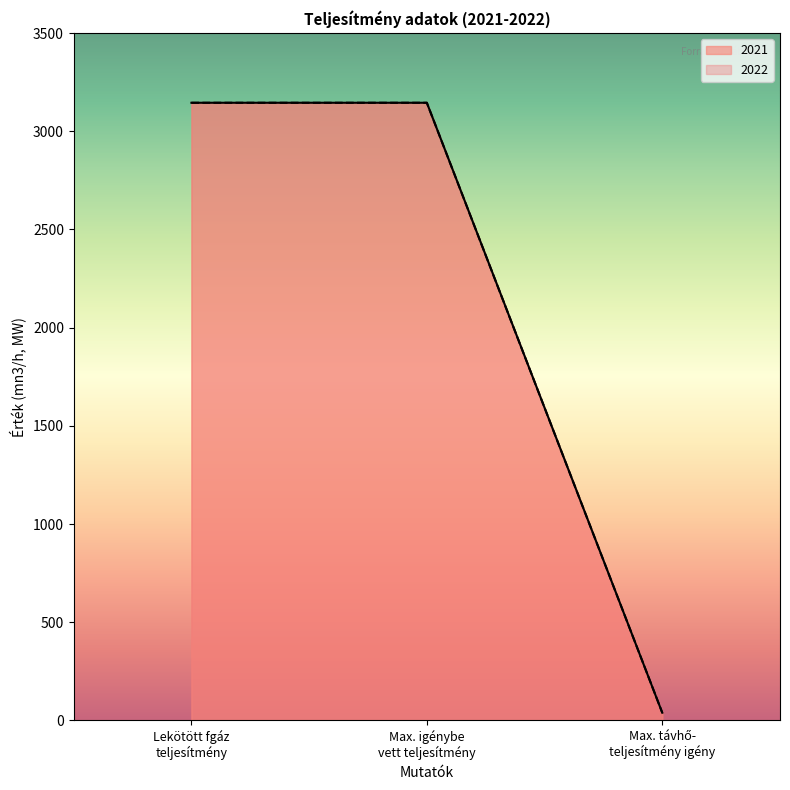

At which category does the chart reach its peak across all series?

Lekötött fgáz teljesítmény